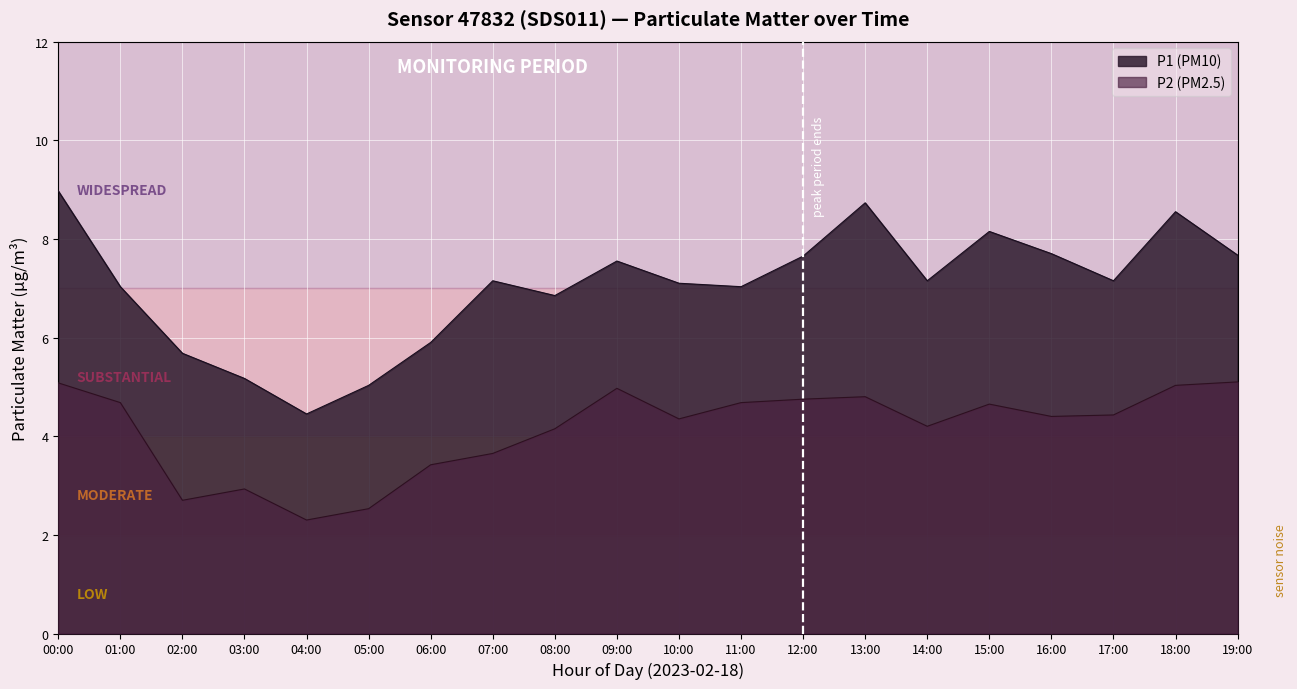

List the series in order of their peak value, lowest first.

P2, P1